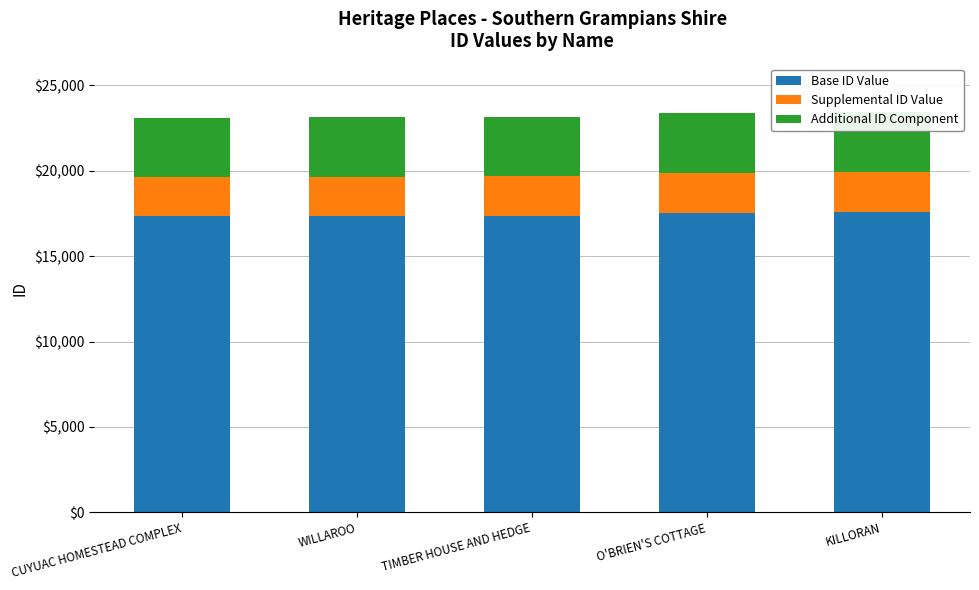

Reading left to right, what are all the values shown in this chart?

Base ID Value: CUYUAC HOMESTEAD COMPLEX=17331	WILLAROO=17340	TIMBER HOUSE AND HEDGE=17364	O'BRIEN'S COTTAGE=17528	KILLORAN=17583
Supplemental ID Value: CUYUAC HOMESTEAD COMPLEX=2310	WILLAROO=2312	TIMBER HOUSE AND HEDGE=2315	O'BRIEN'S COTTAGE=2337	KILLORAN=2344
Additional ID Component: CUYUAC HOMESTEAD COMPLEX=3467	WILLAROO=3468	TIMBER HOUSE AND HEDGE=3474	O'BRIEN'S COTTAGE=3506	KILLORAN=3518